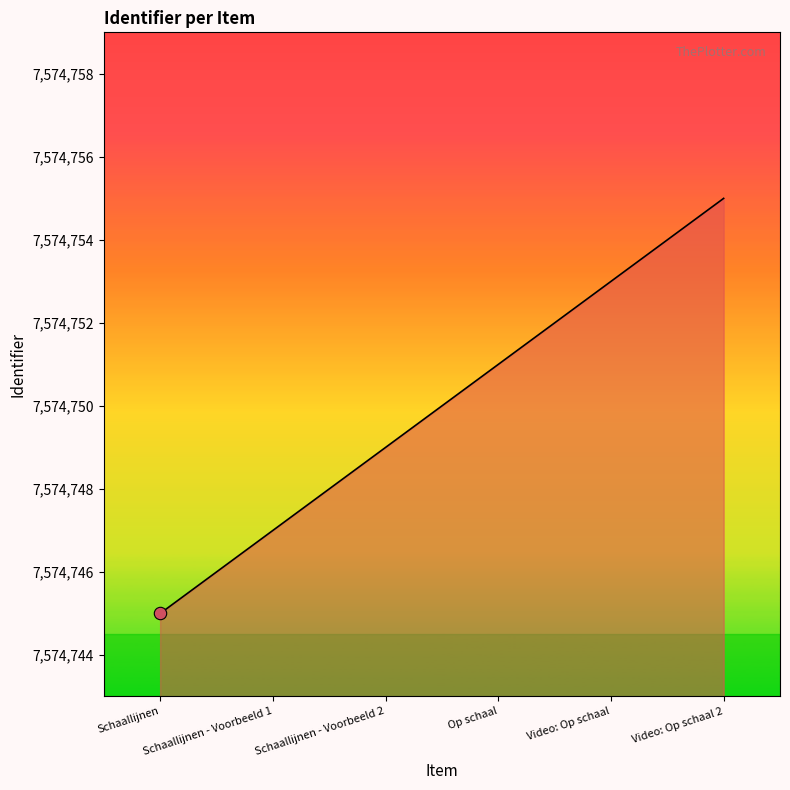

What is the change in value from Schaallijnen - Voorbeeld 1 to Schaallijnen - Voorbeeld 2?

+2